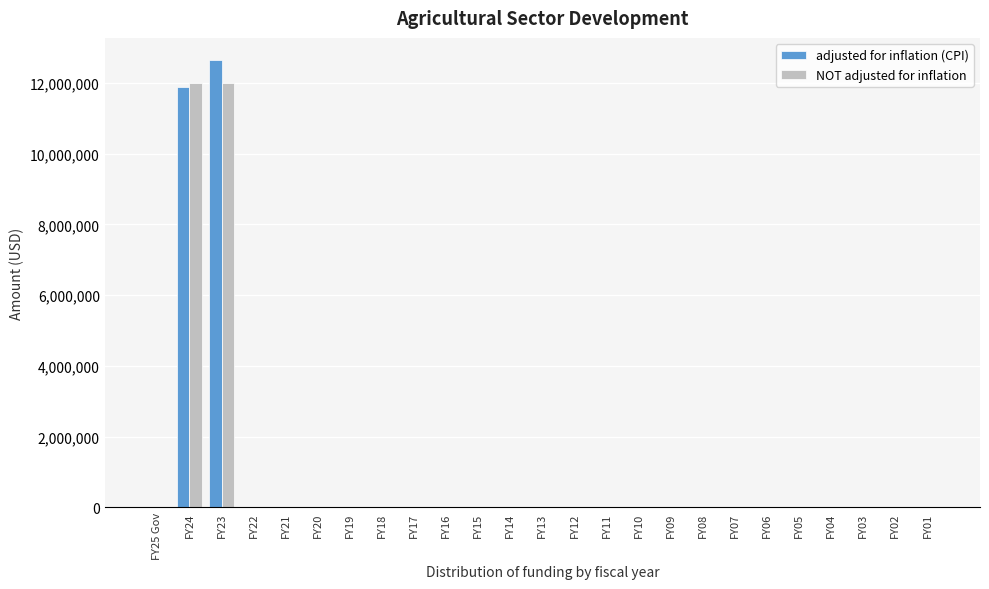

At which category is the sum across all series the highest?

FY23